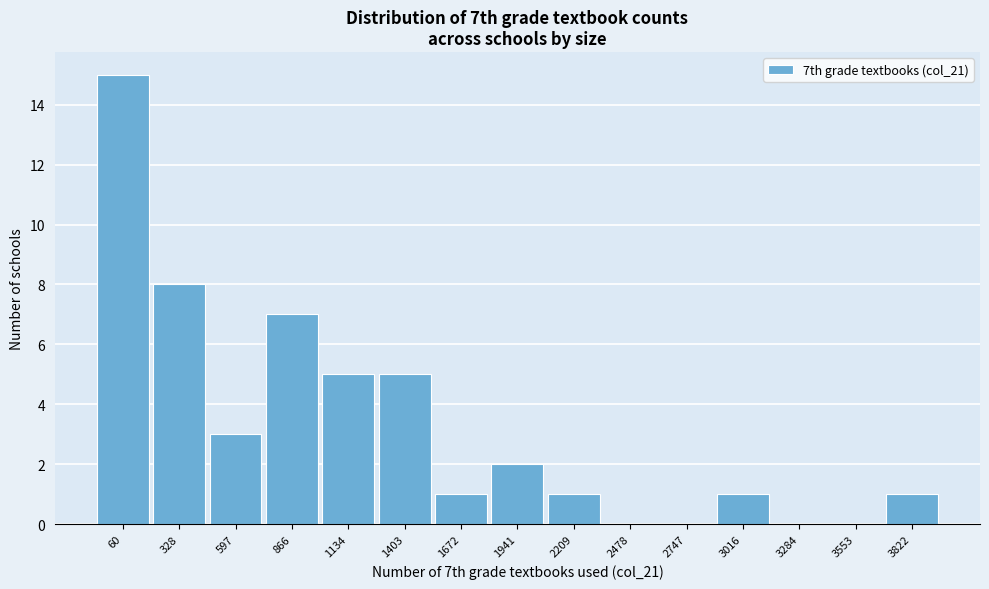

Reading left to right, extract all data points from this chart.

60=15	328=8	597=3	866=7	1134=5	1403=5	1672=1	1941=2	2209=1	2478=0	2747=0	3016=1	3284=0	3553=0	3822=1